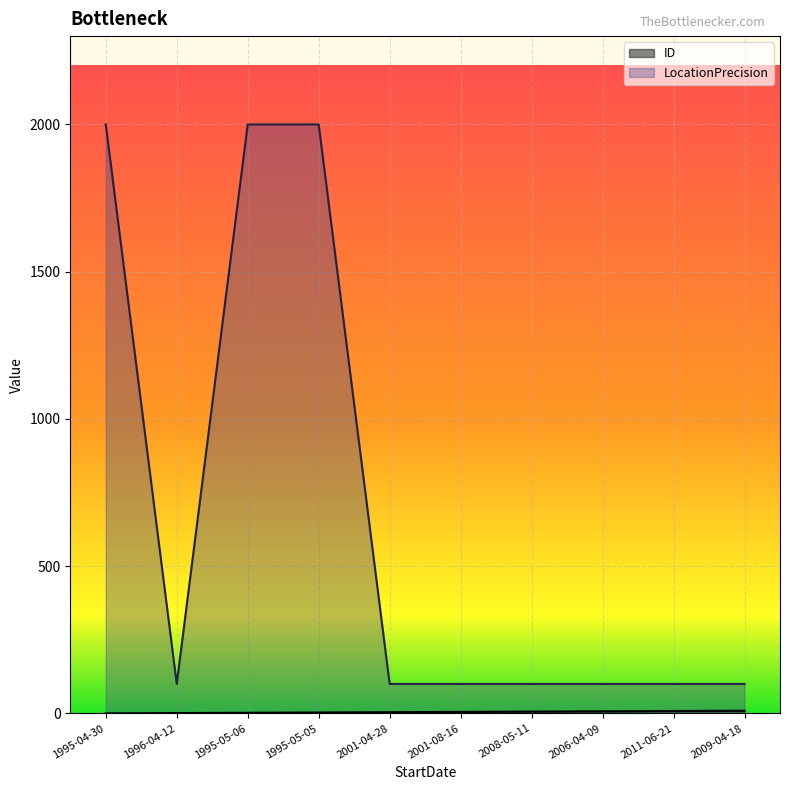

What are all the series names shown in the legend?

ID, LocationPrecision